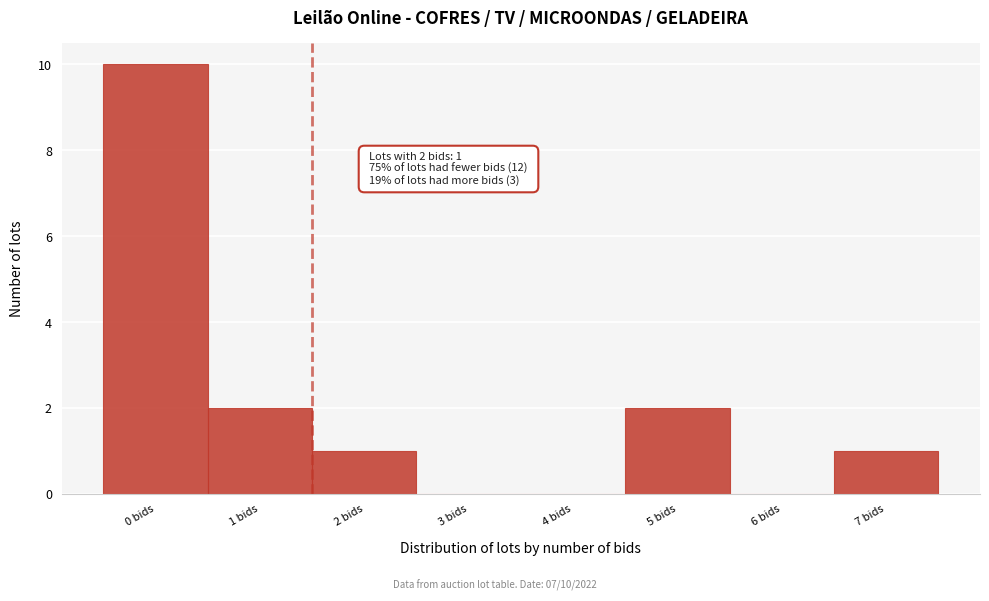

Reading left to right, list all the values displayed in this chart.

0 bids=10	1 bids=2	2 bids=1	3 bids=0	4 bids=0	5 bids=2	6 bids=0	7 bids=1